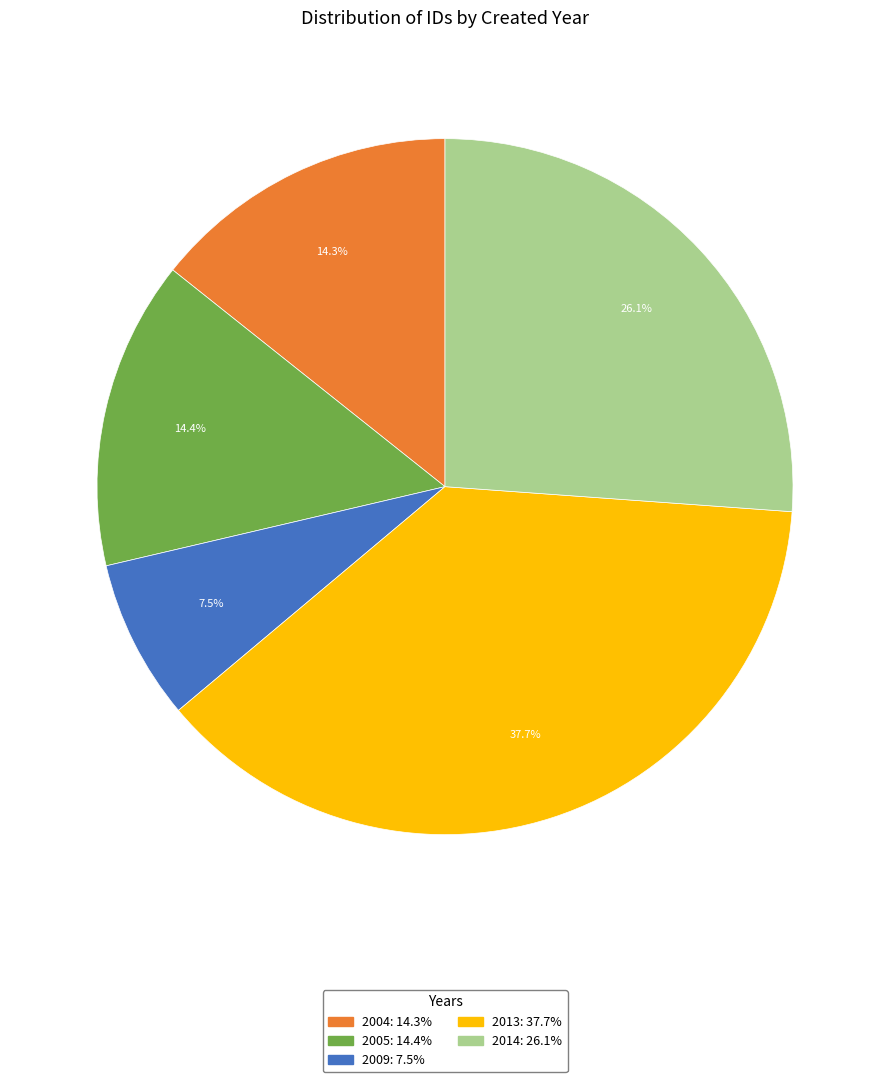

Does any single category account for the majority?

No